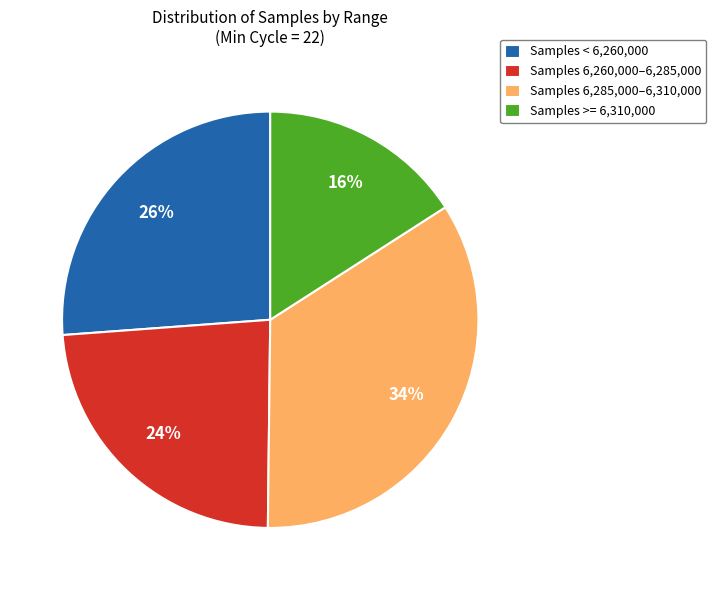

Approximately how many times larger is the value at Samples >= 6,310,000 compared to Samples 6,260,000–6,285,000?

0.7